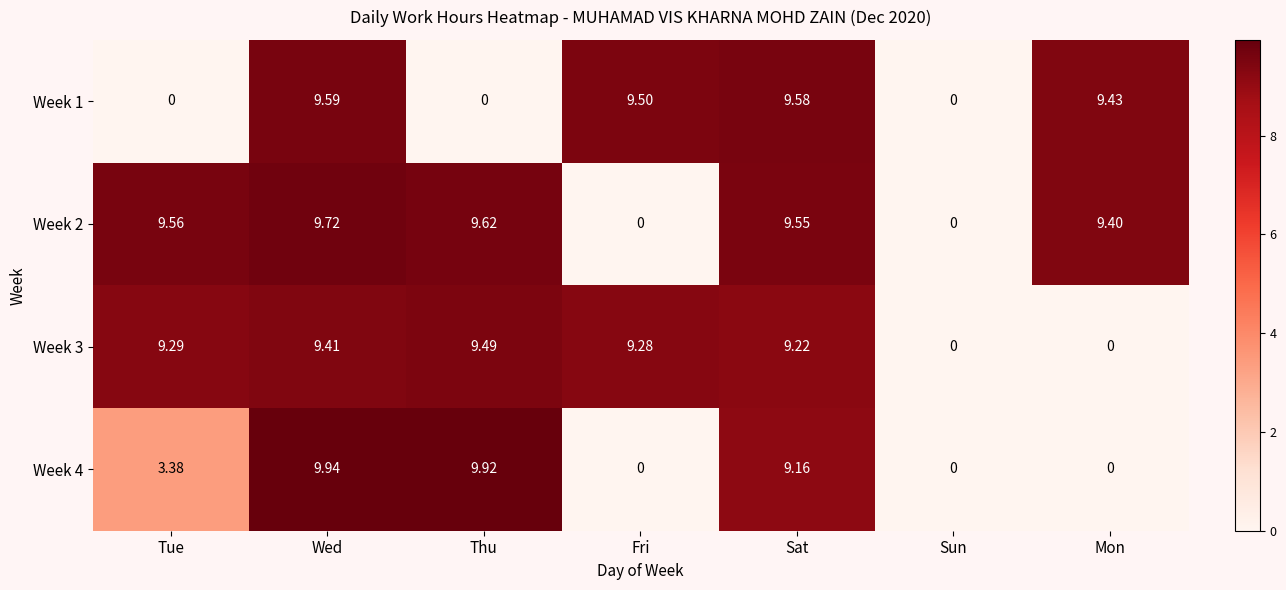

At which category is the sum across all series the highest?

Wed